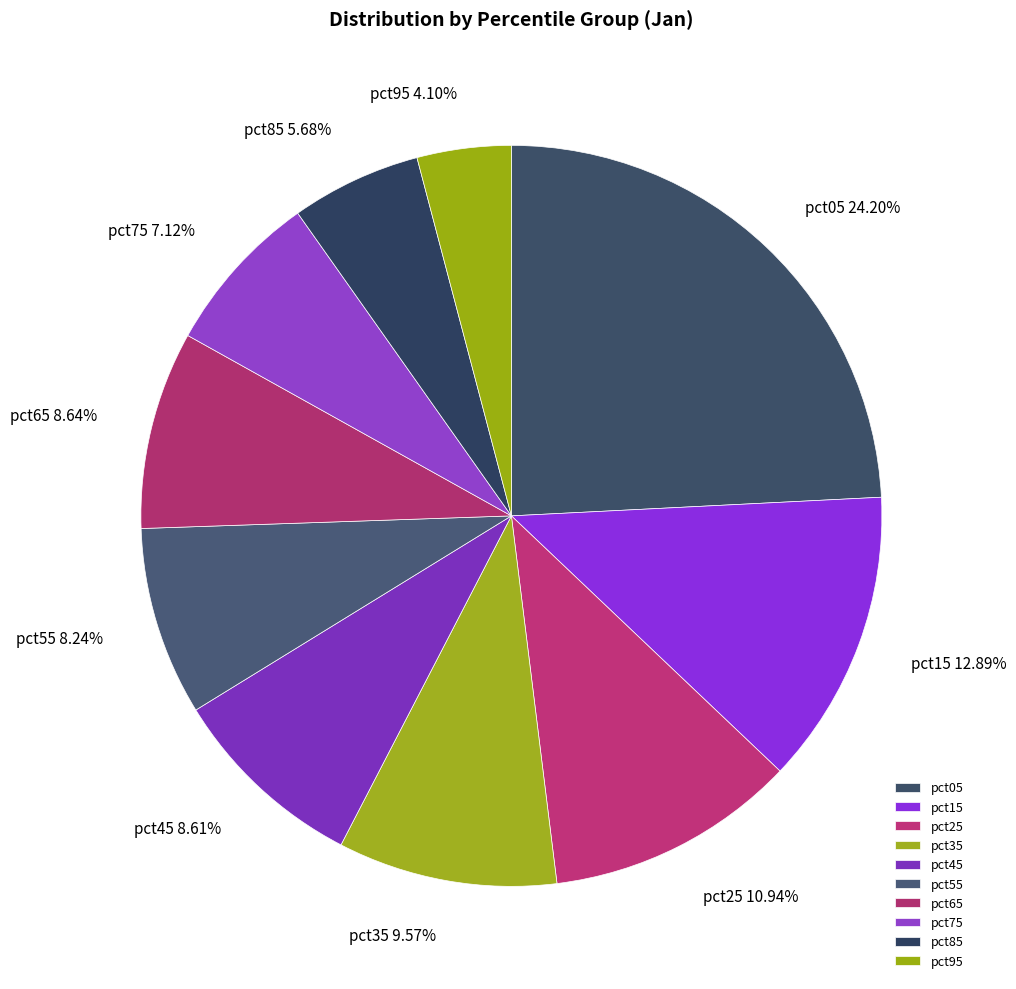

To the nearest percent, what percentage of the pie is pct65?

9%